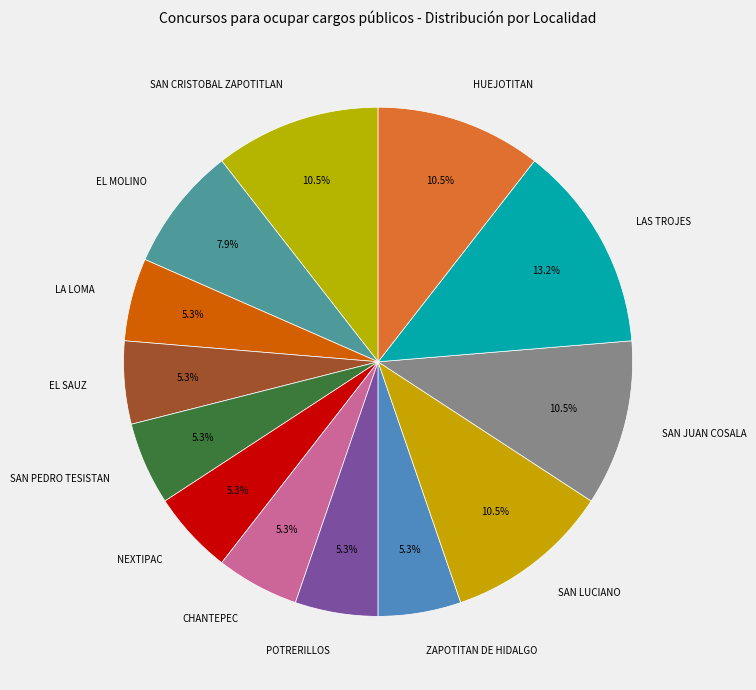

Which category has the biggest portion of the pie?

LAS TROJES